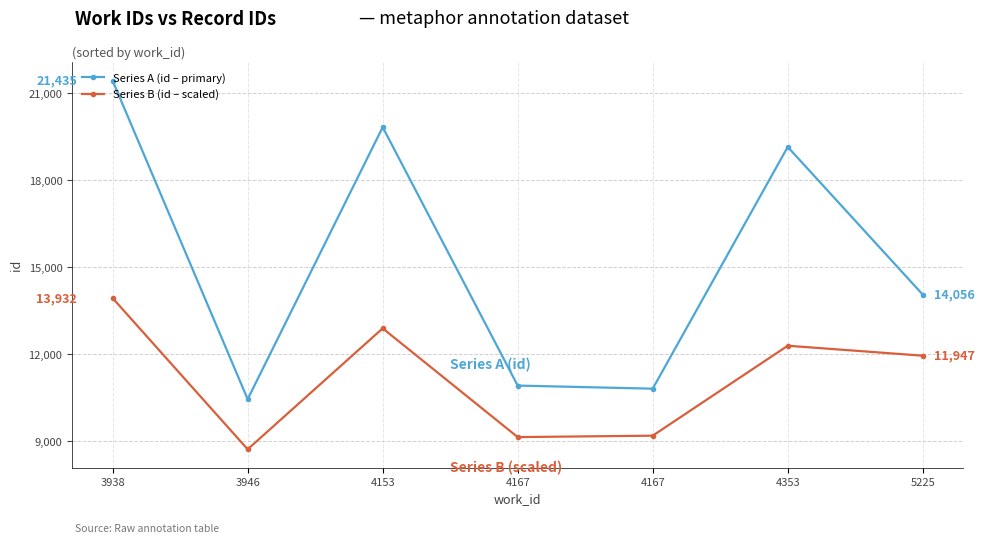

How many lines are shown in the chart?

2